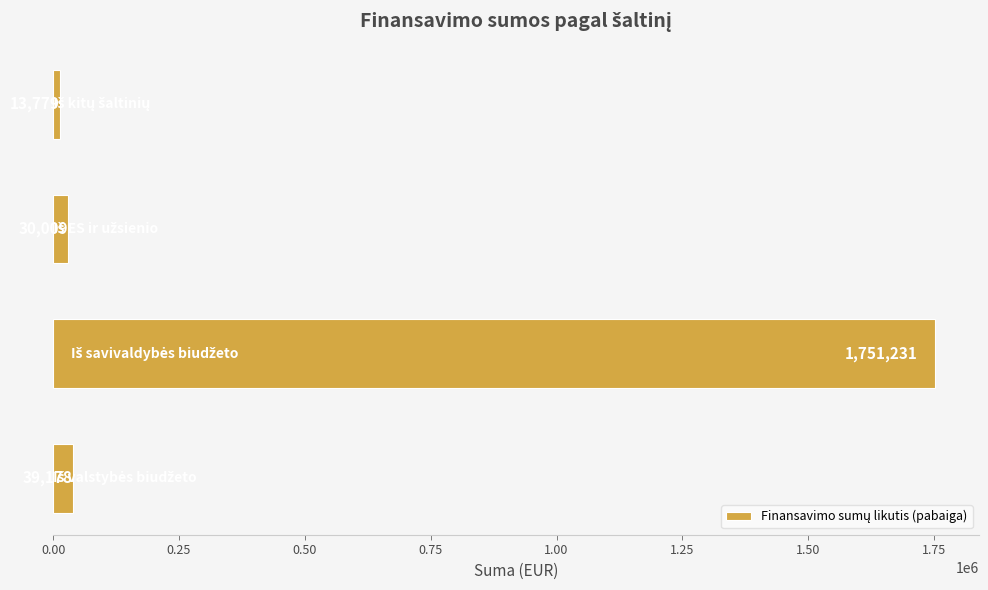

What is the smallest value displayed?

13779.5